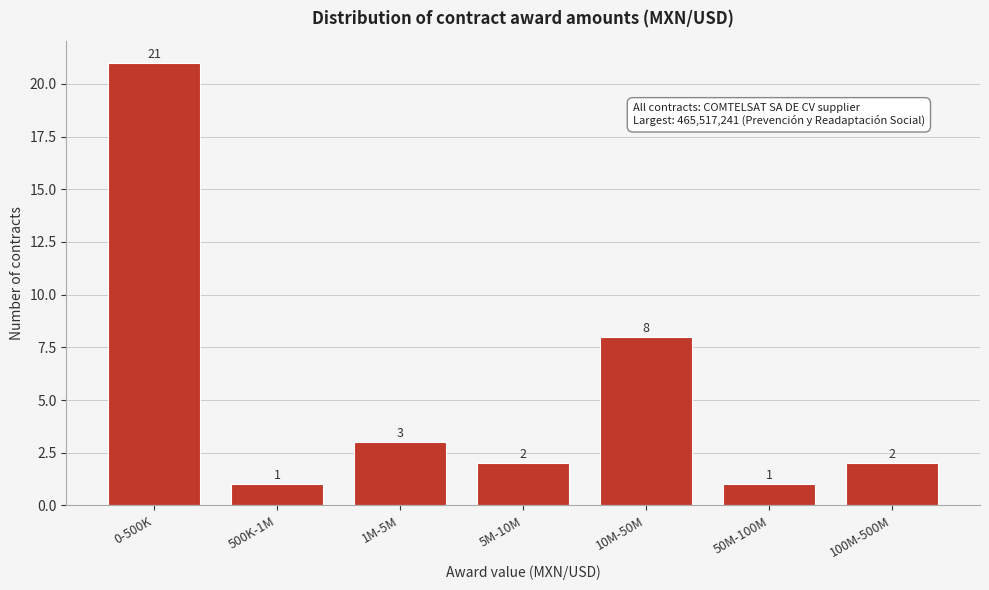

Reading left to right, list all the values displayed in this chart.

21	1	3	2	8	1	2